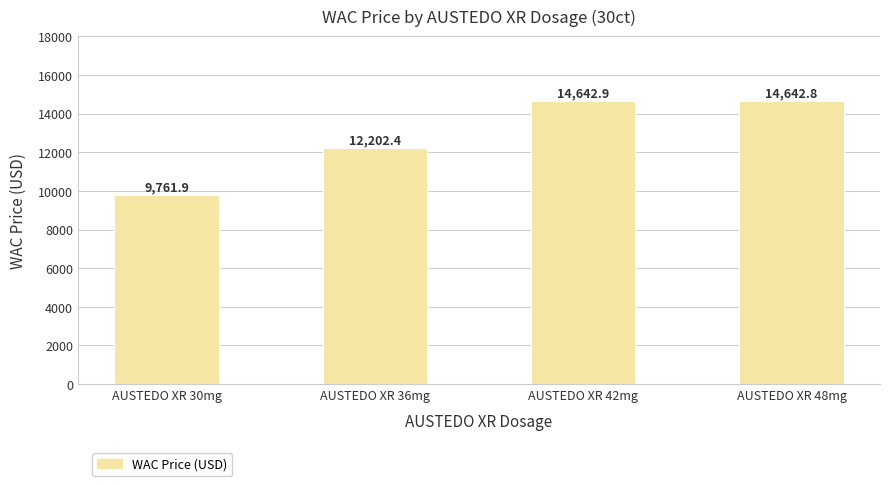

What is the change in value from AUSTEDO XR 30mg to AUSTEDO XR 48mg?

+4880.9